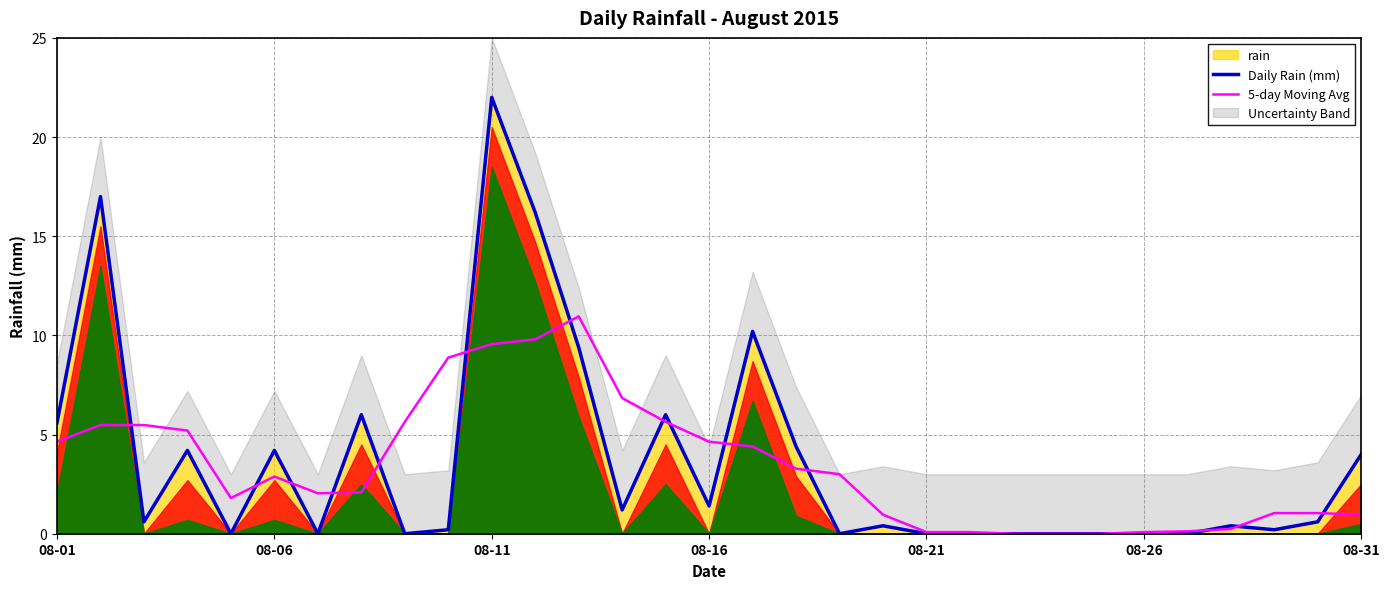

What is the value of the Daily Rain (mm) point at the 3rd from the left?

0.6